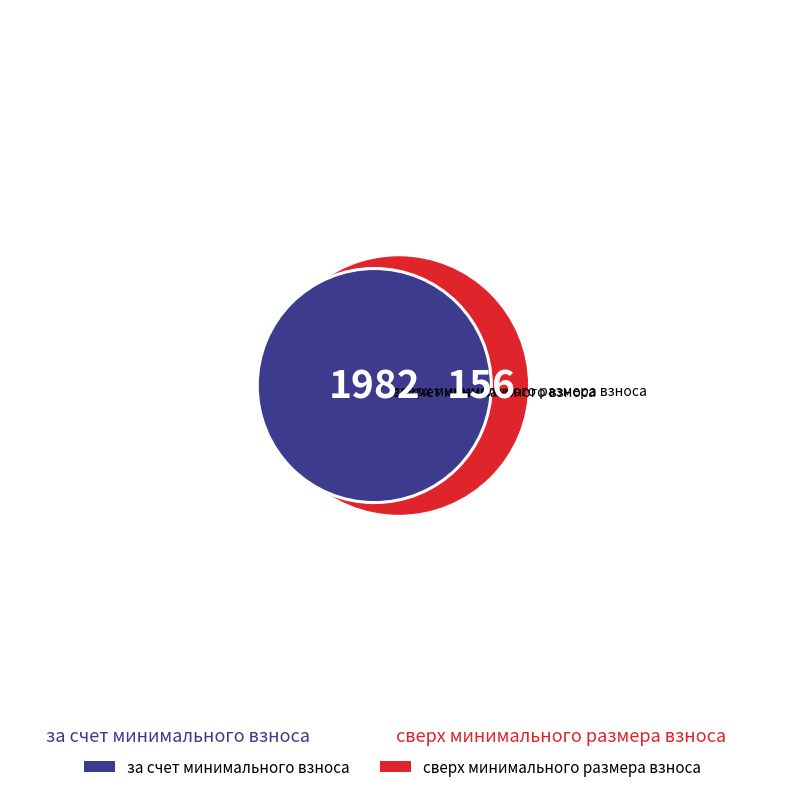

Is there any slice that represents more than half of the pie?

No